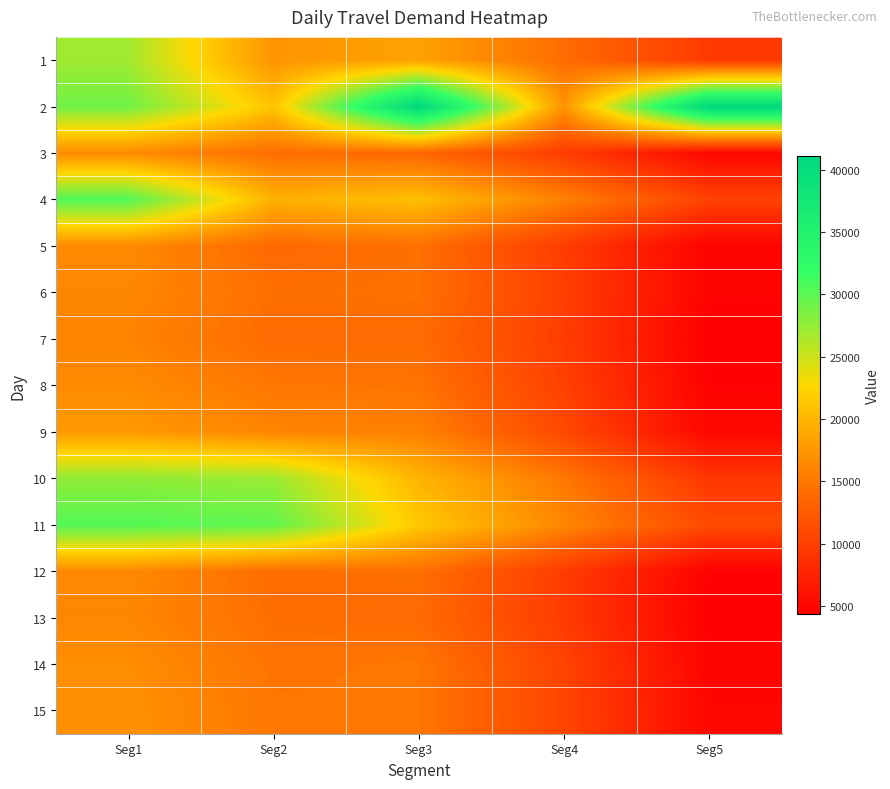

Count the number of categories in the chart.

5